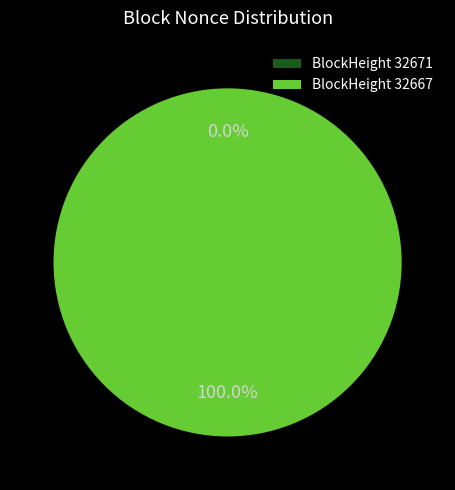

How many slices are in this pie chart?

2